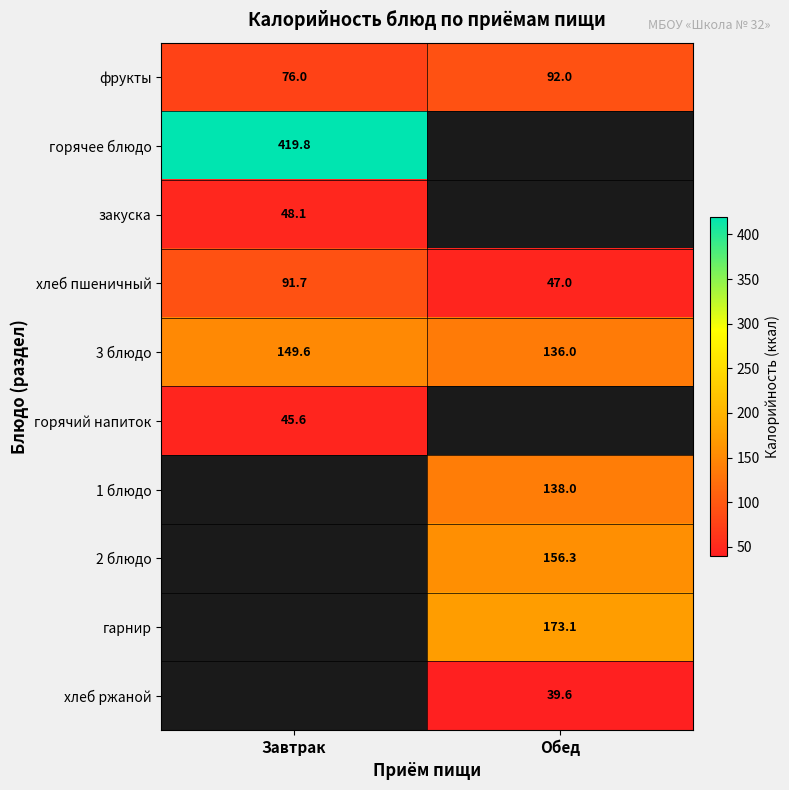

What is the average value of the 3 блюдо series?

142.8